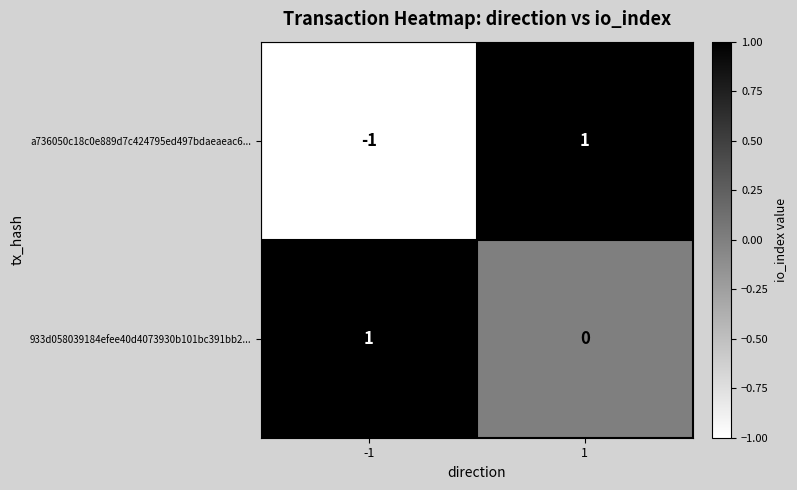

Which series has the largest total across all categories?

933d058039184efee40d4073930b101bc391bb2...